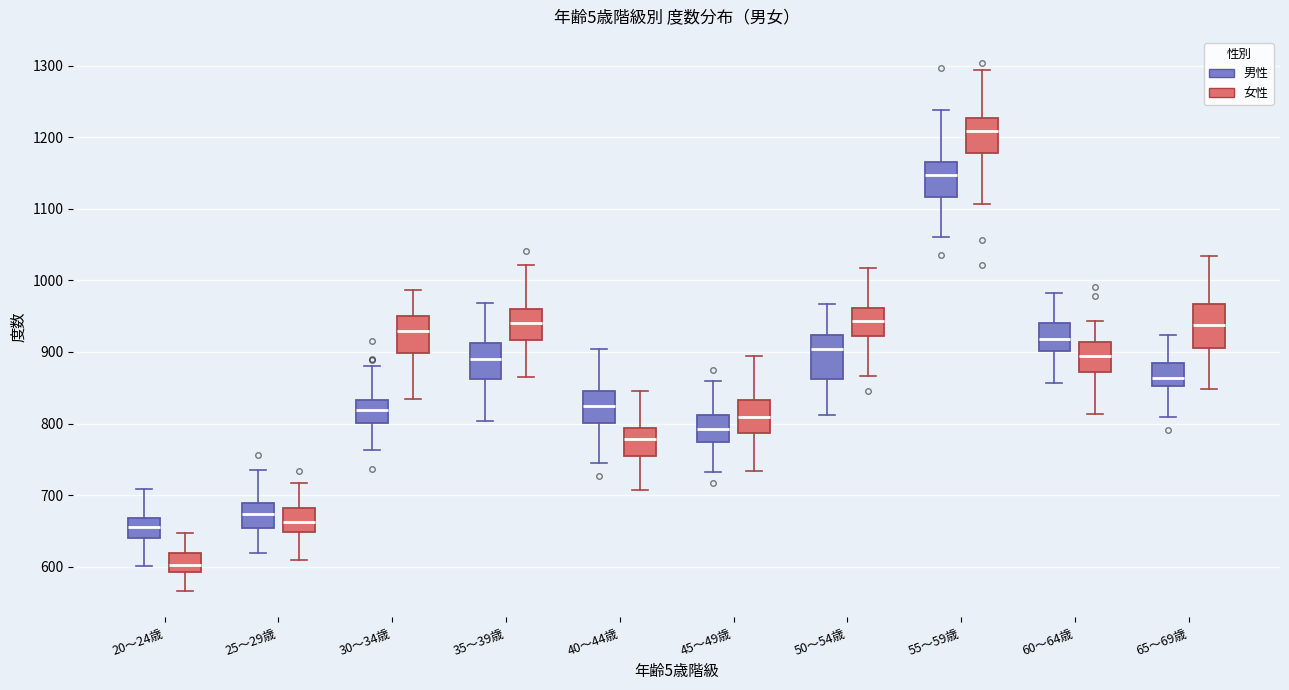

Reading left to right, read every box against the y-axis: the position of its median line, the range the box covers, and the ends of its whiskers. The values are not printed on the chart, so give them approximately, as read against the axis.

20～24歳 (男性): median 660, box 640 to 670, whiskers 600 to 710
20～24歳 (女性): median 600, box 590 to 620, whiskers 570 to 650
25～29歳 (男性): median 670, box 650 to 690, whiskers 620 to 730
25～29歳 (女性): median 660, box 650 to 680, whiskers 610 to 720
30～34歳 (男性): median 820, box 800 to 830, whiskers 760 to 880
30～34歳 (女性): median 930, box 900 to 950, whiskers 830 to 990
35～39歳 (男性): median 890, box 860 to 910, whiskers 800 to 970
35～39歳 (女性): median 940, box 920 to 960, whiskers 860 to 1020
40～44歳 (男性): median 820, box 800 to 850, whiskers 750 to 900
40～44歳 (女性): median 780, box 750 to 790, whiskers 710 to 850
45～49歳 (男性): median 790, box 770 to 810, whiskers 730 to 860
45～49歳 (女性): median 810, box 790 to 830, whiskers 730 to 890
50～54歳 (男性): median 900, box 860 to 920, whiskers 810 to 970
50～54歳 (女性): median 940, box 920 to 960, whiskers 870 to 1020
55～59歳 (男性): median 1150, box 1120 to 1170, whiskers 1060 to 1240
55～59歳 (女性): median 1210, box 1180 to 1230, whiskers 1110 to 1290
60～64歳 (男性): median 920, box 900 to 940, whiskers 860 to 980
60～64歳 (女性): median 890, box 870 to 910, whiskers 810 to 940
65～69歳 (男性): median 860, box 850 to 880, whiskers 810 to 920
65～69歳 (女性): median 940, box 910 to 970, whiskers 850 to 1030